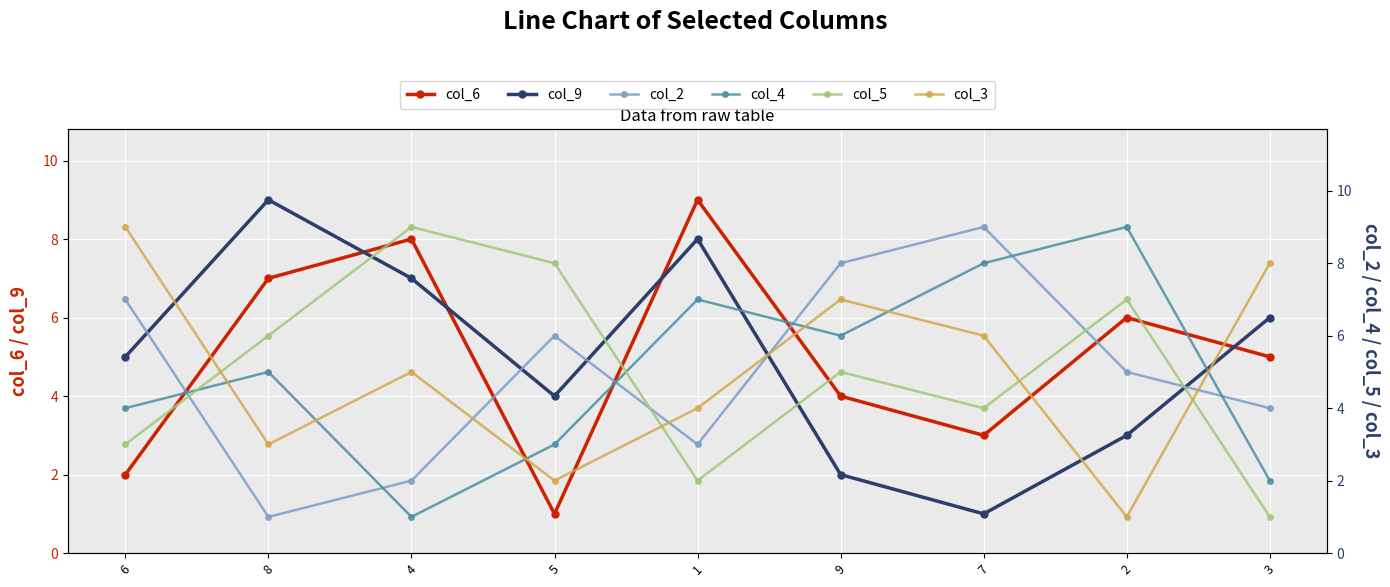

What is the difference between the maximum and minimum values in the col_9 series?

8